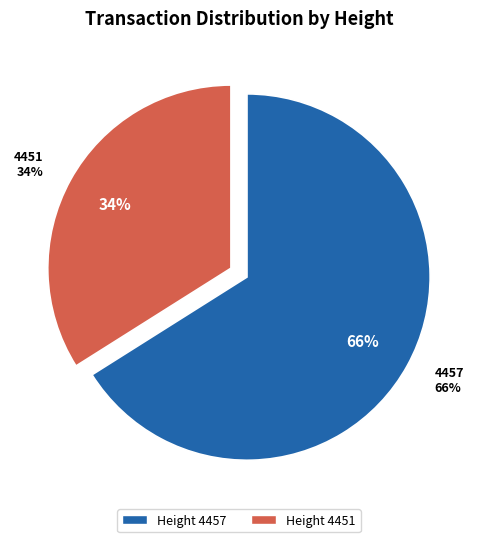

What is the smallest slice in the pie chart?

4451